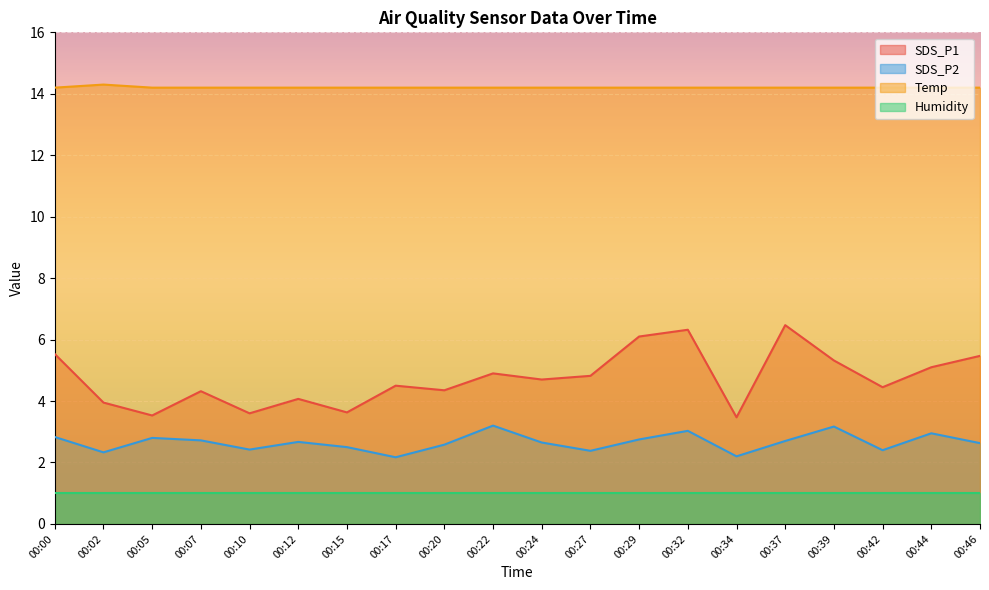

The value of SDS_P1 at 00:02 is 6.5. True or false?

False